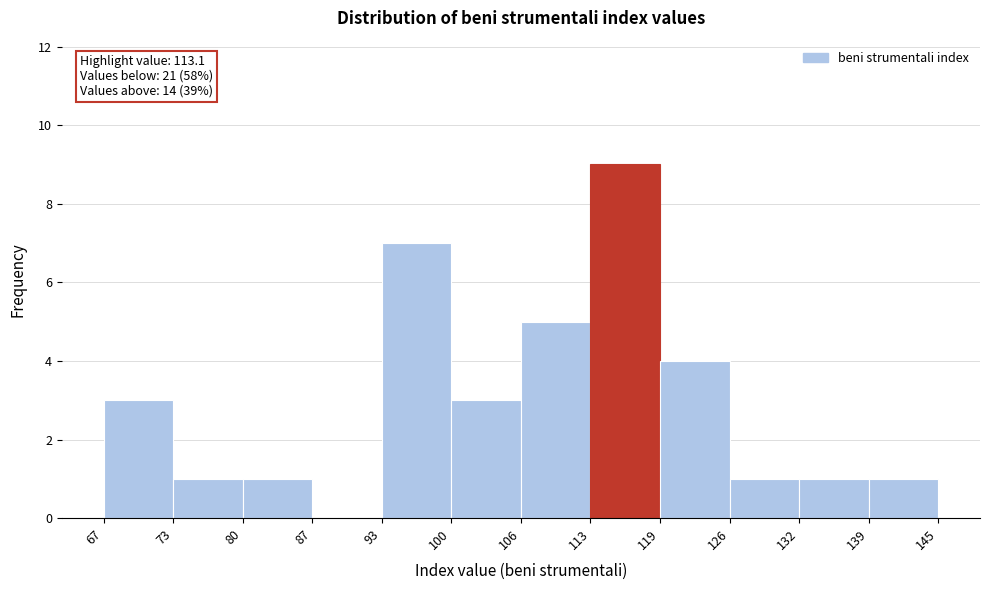

Over which range of the x-axis is the bar tallest?

113 to 119